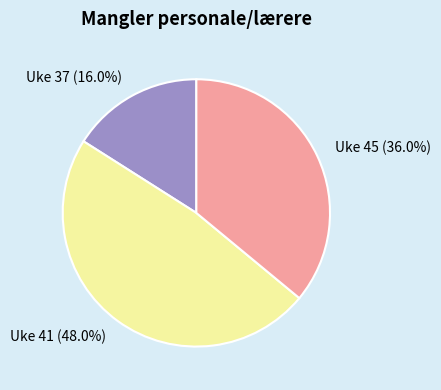

How many slices are in this pie chart?

3